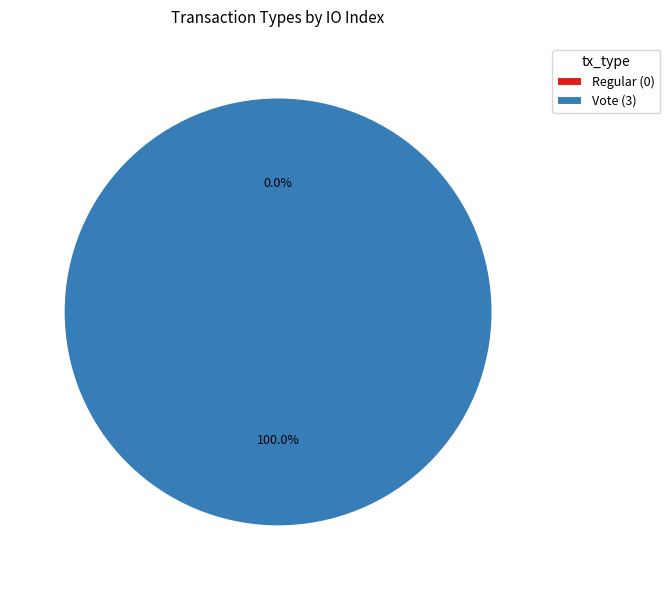

How many slices are in this pie chart?

2